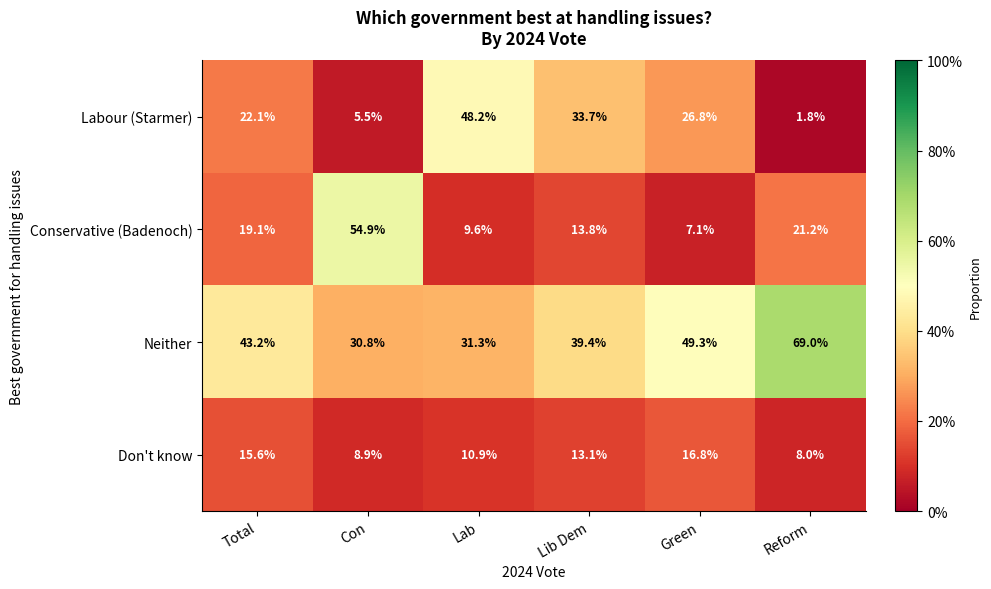

What is the sum of all Labour (Starmer) values?

138.1